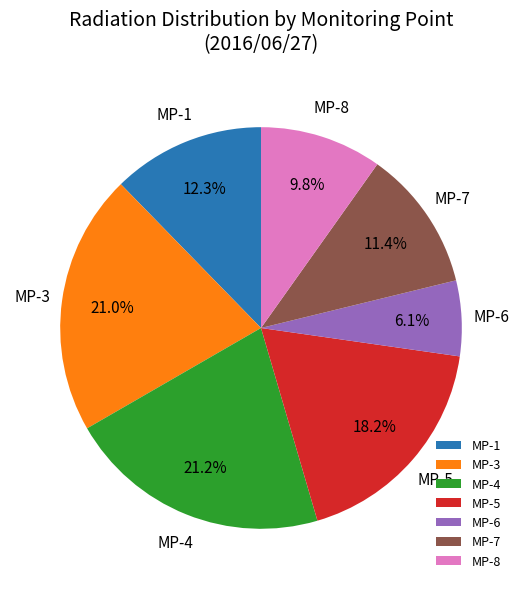

What portion of the pie excludes MP-4?

78.8%